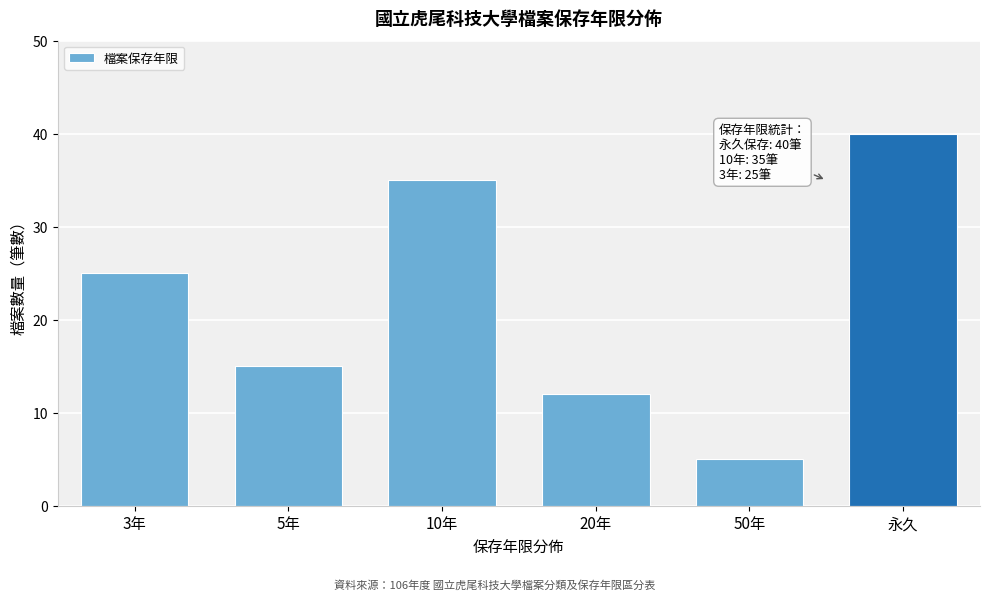

Reading right to left, list all the values displayed in this chart.

40	5	12	35	15	25